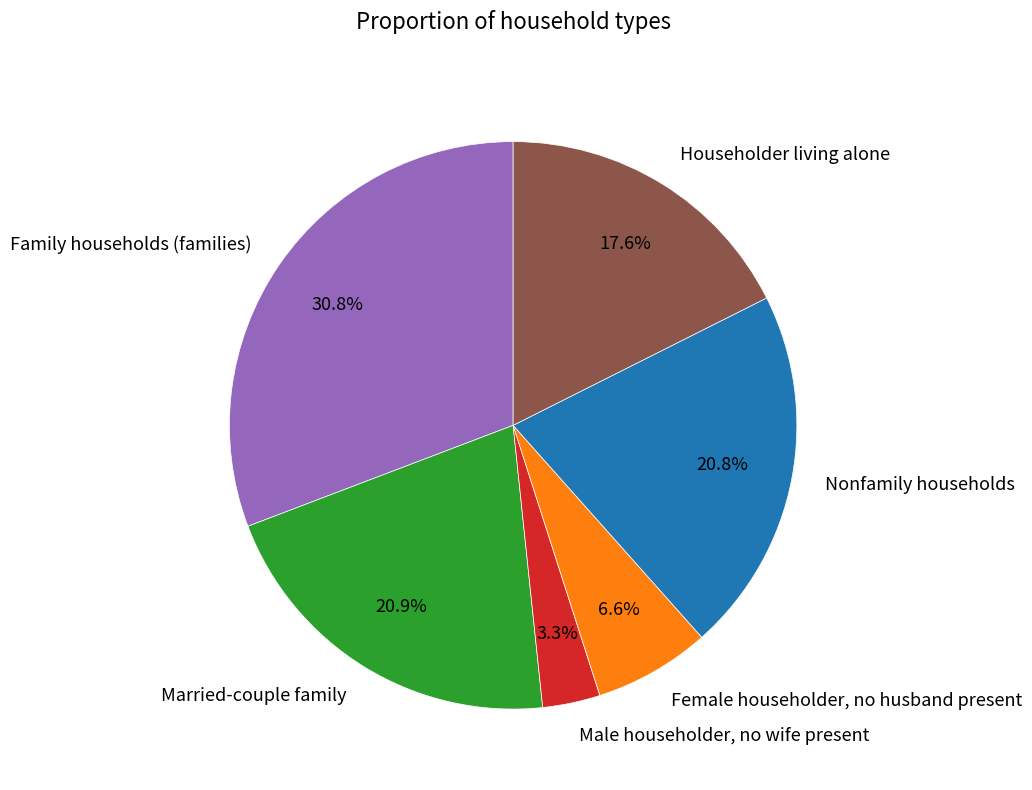

Is it true that Female householder, no husband present is 7% of the pie?

True